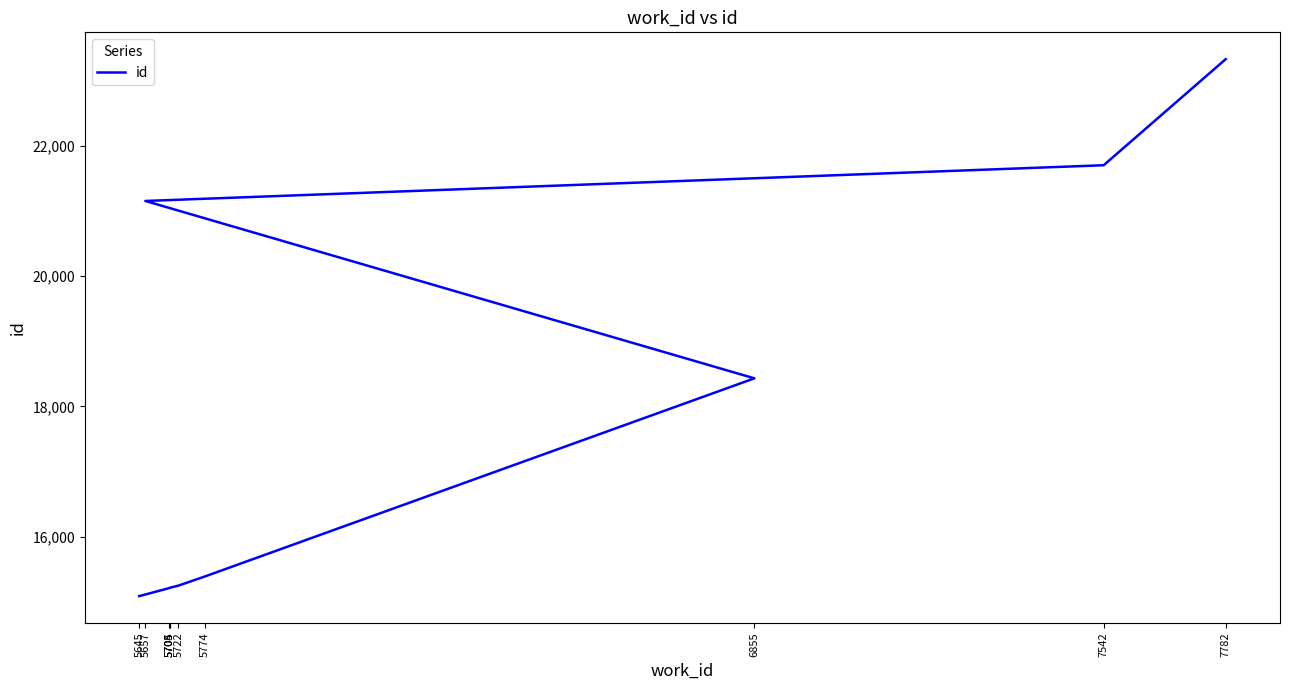

The chart shows a value of 20064 at 5645. True or false?

False